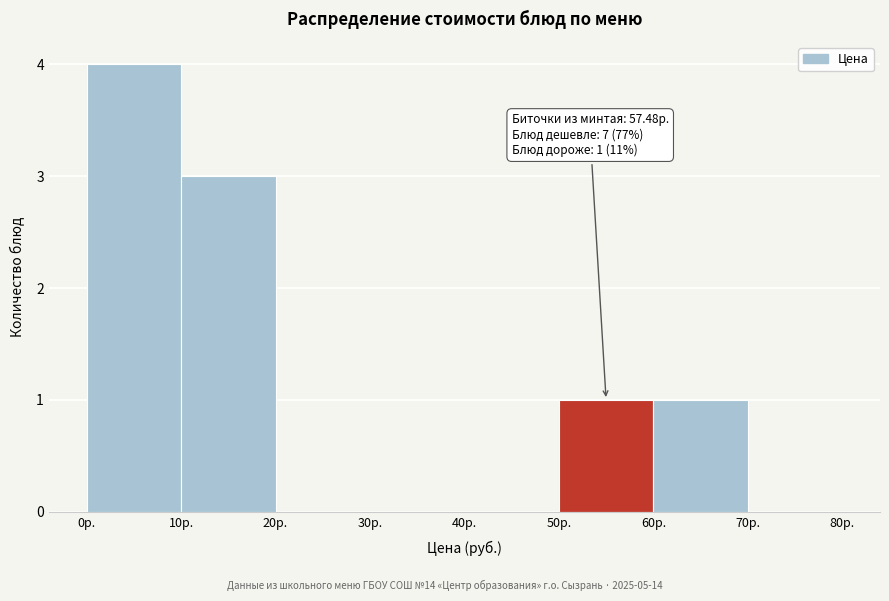

Which range on the x-axis has the tallest bar?

0 to 10